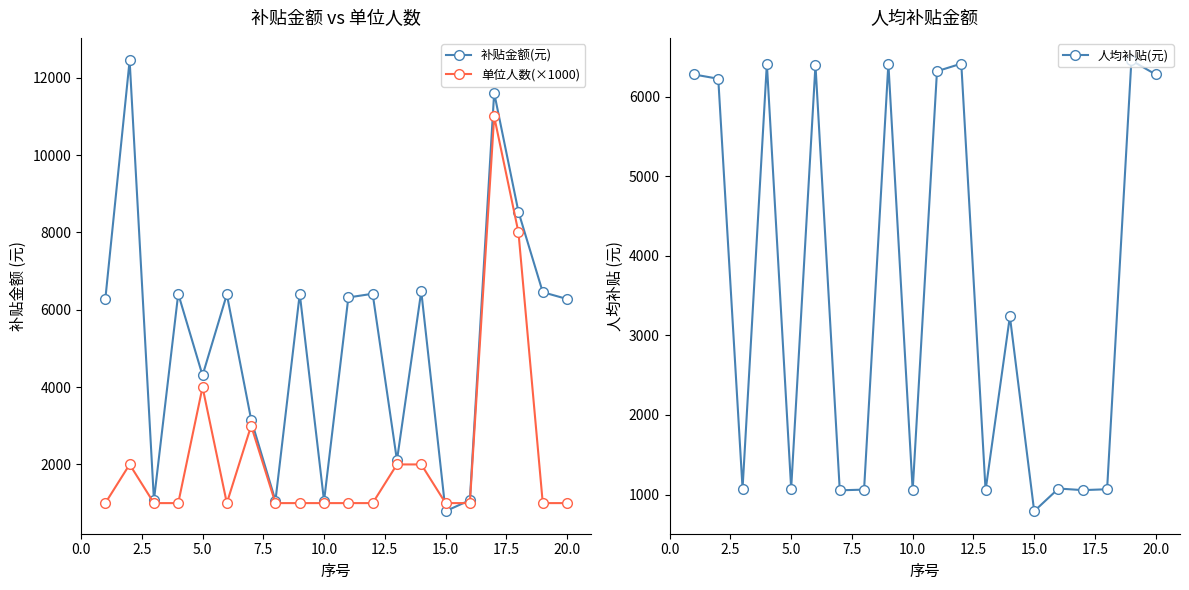

At how many categories does at least one series exceed 10270?

2